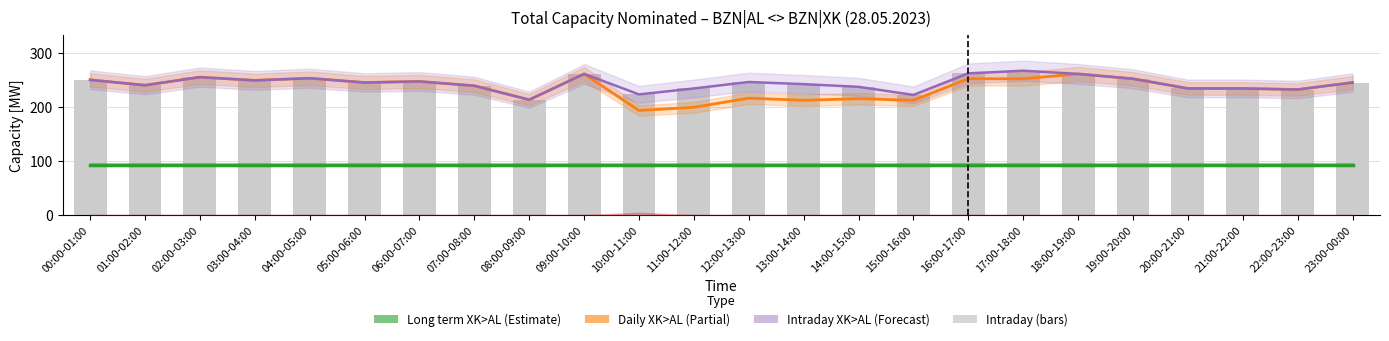

What is the total value across all series at 03:00-04:00?

843